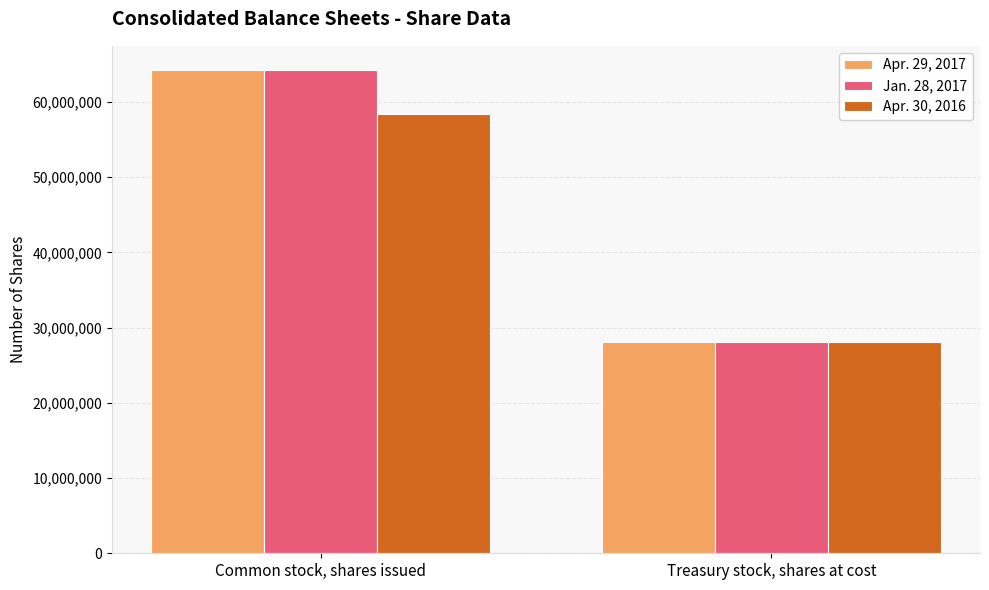

What is the difference between the highest and lowest values at Treasury stock, shares at cost?

29109